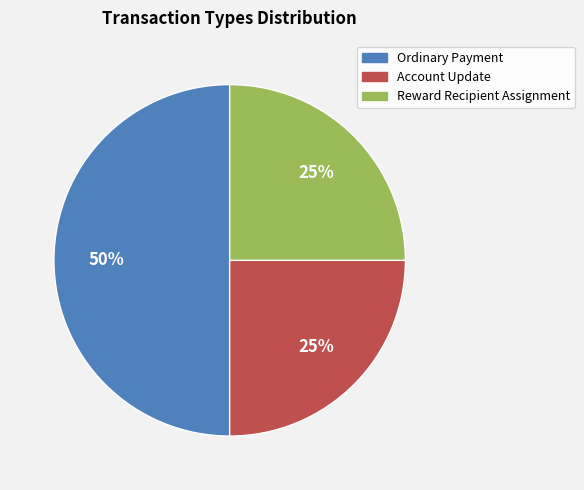

What is the ratio of the value at Ordinary Payment to the value at Reward Recipient Assignment?

2.0